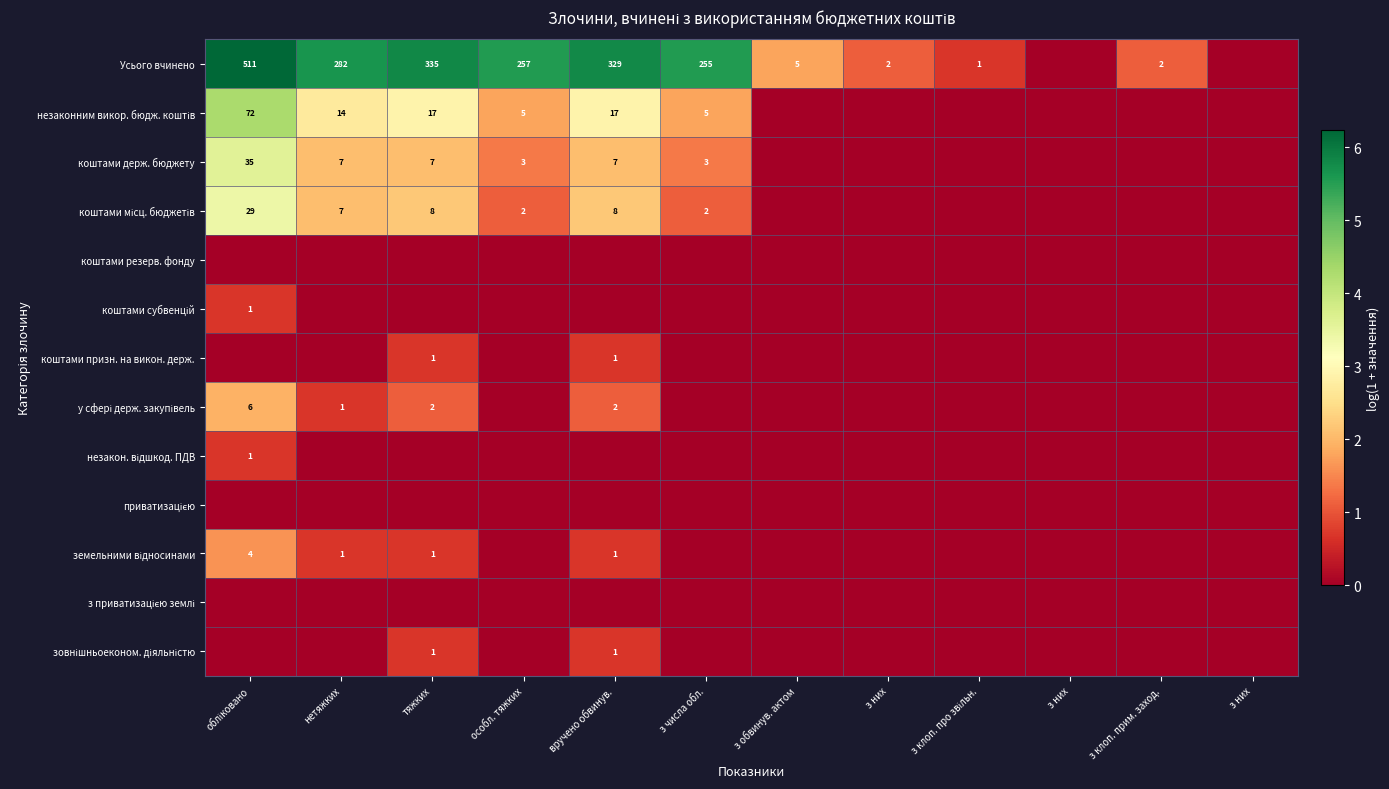

How many series are shown in this chart?

13